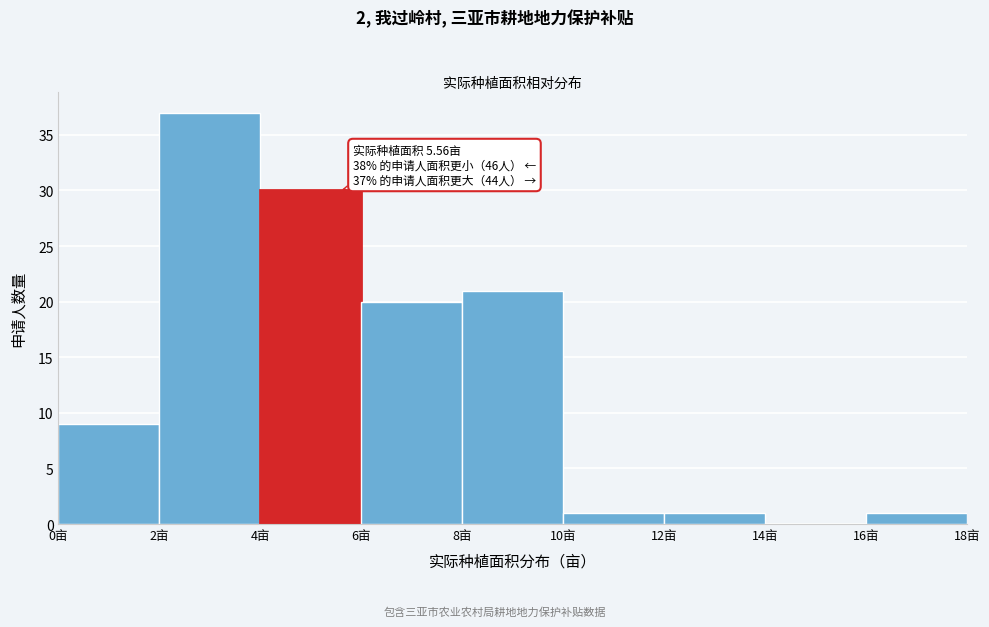

Over which range of the x-axis is the bar tallest?

2 to 4